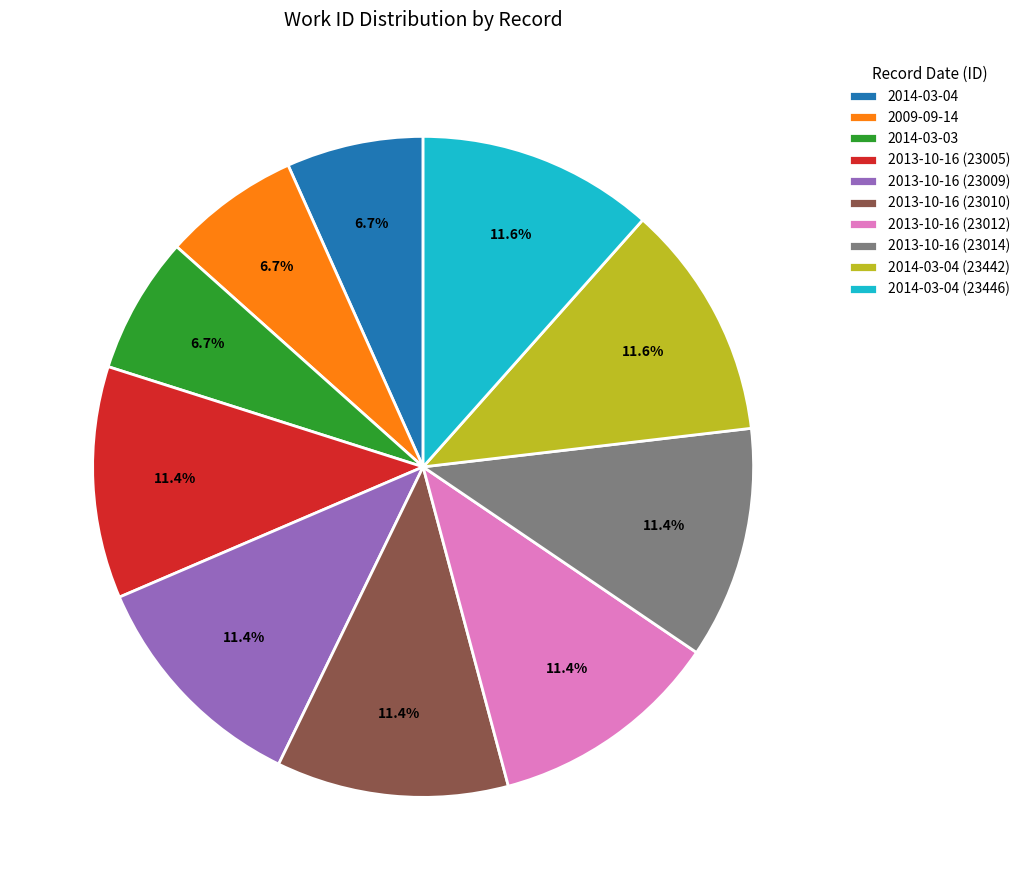

Does 2014-03-04 (23446) represent more than half of the total?

No